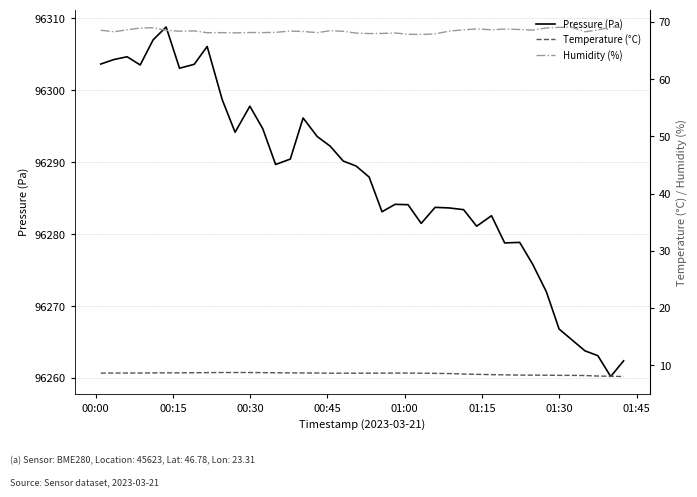

True or false: Humidity (%) and Temperature (°C) intersect in this chart.

False